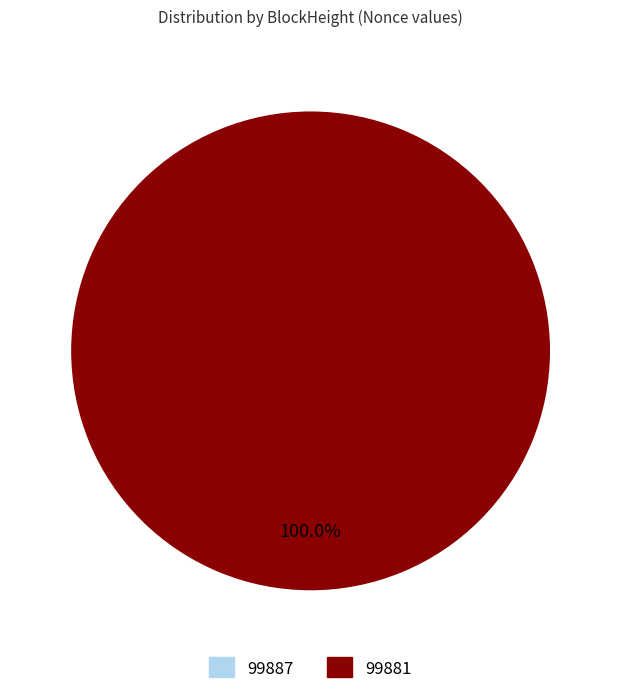

Which has a higher value, 99881 or 99887?

99881